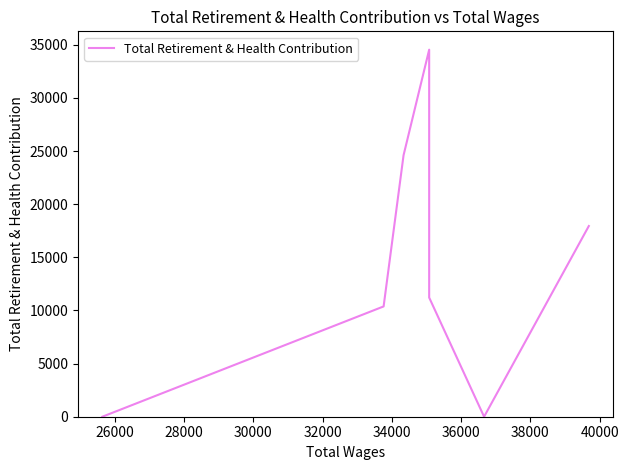

Does the chart display data point markers on the line(s)?

No